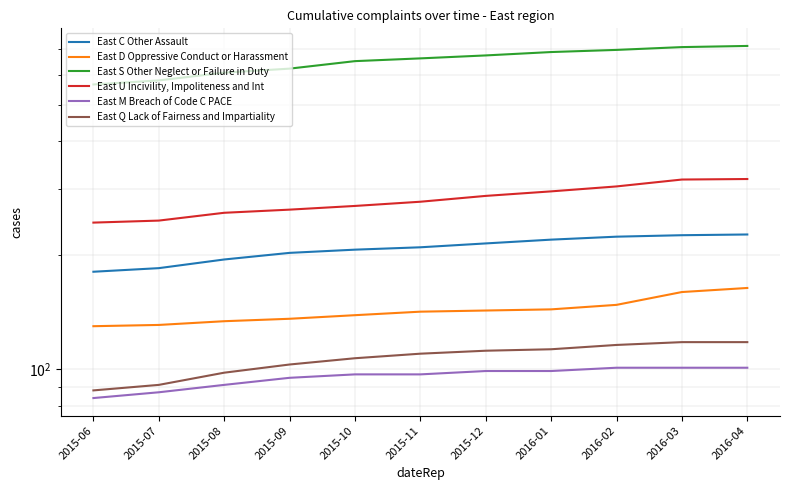

Which series has the largest total across all categories?

East S Other Neglect or Failure in Duty